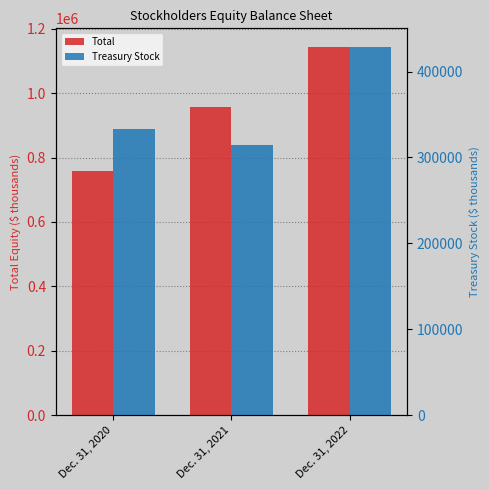

Is the value of Treasury Stock at Dec. 31, 2021 greater than the value of Total at Dec. 31, 2021?

No